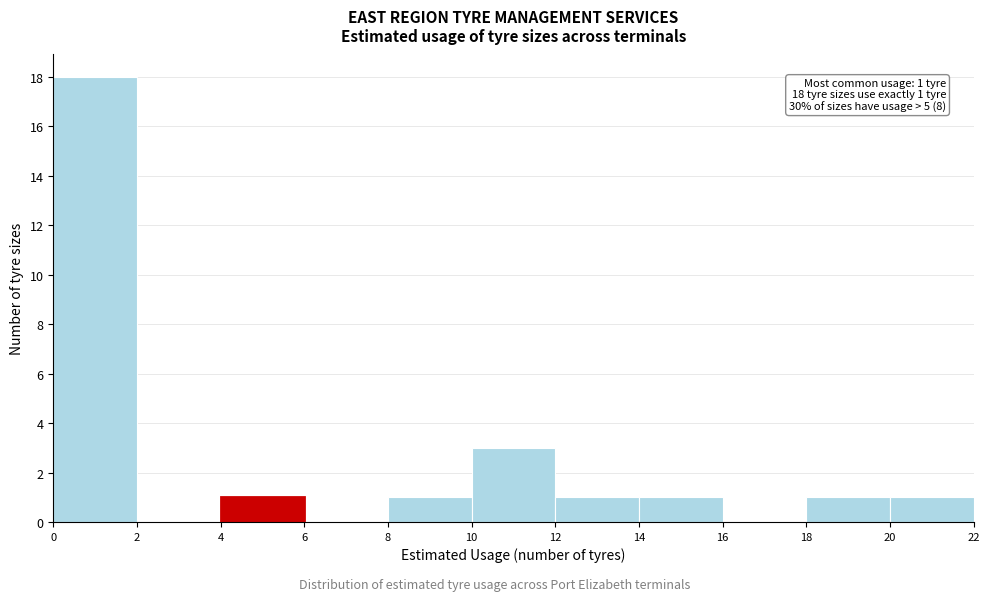

Over which range of the x-axis is the bar tallest?

0 to 2